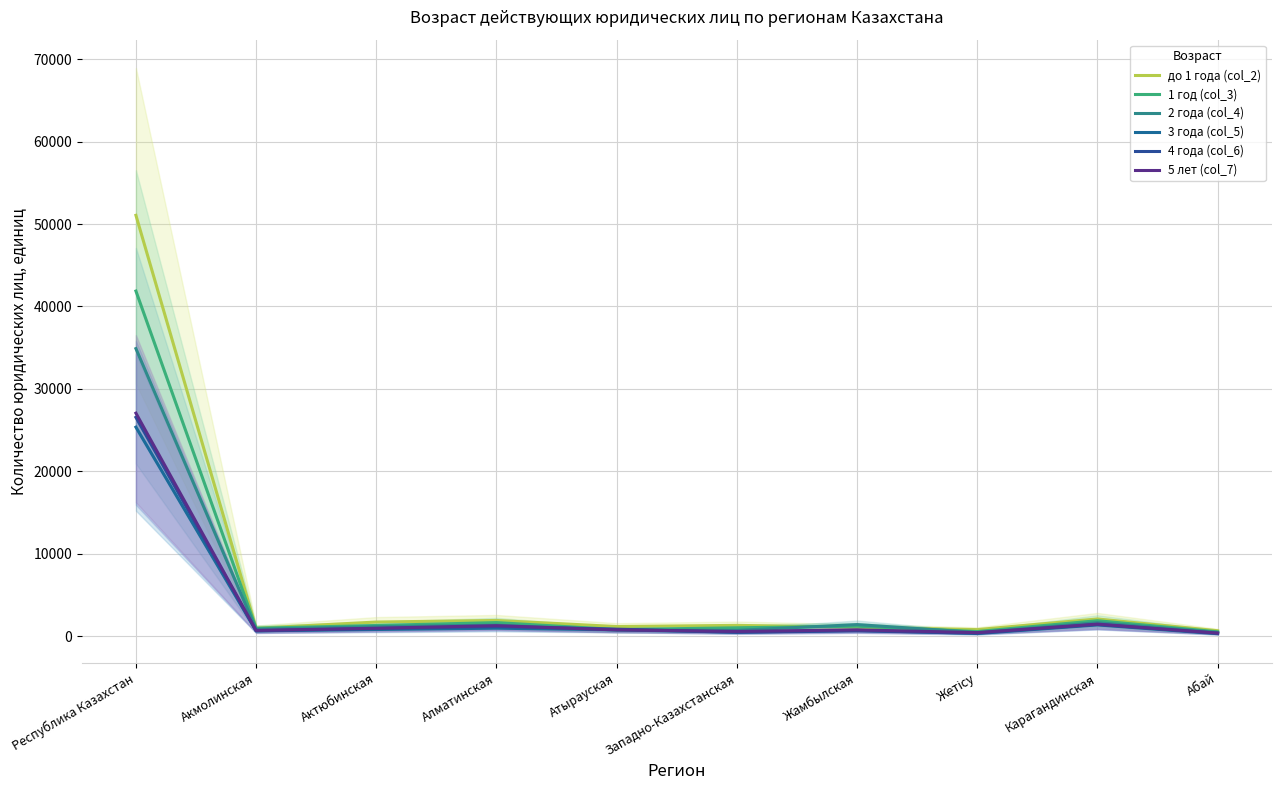

What is the difference between the 1 год (col_3) values at Акмолинская and Западно-Казахстанская?

55